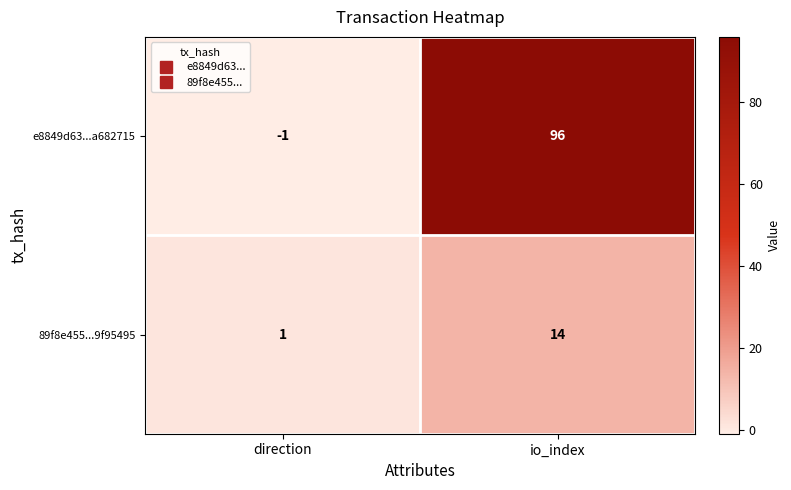

True or false: e8849d63...a682715 has a value of 96 at io_index.

True